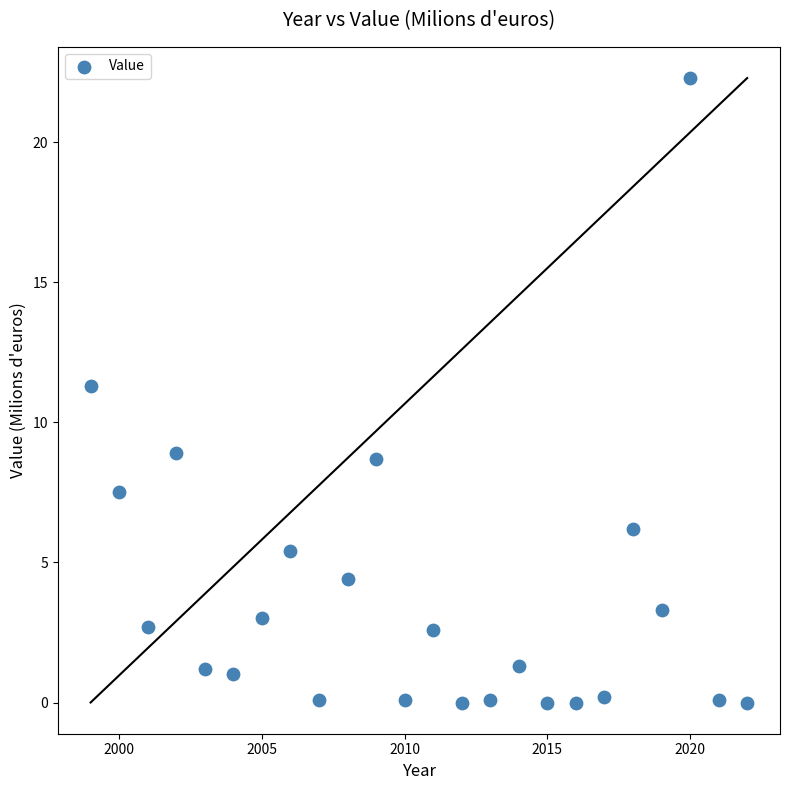

What is the range of Y values (max minus min)?

22.3